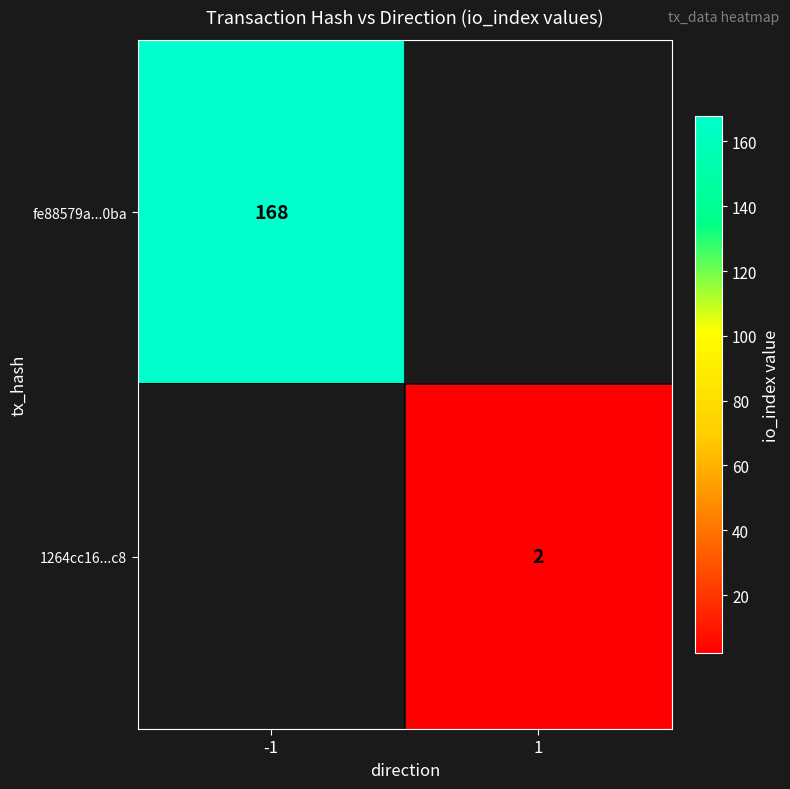

The fe88579a...0ba series shows 168 at -1. True or false?

True